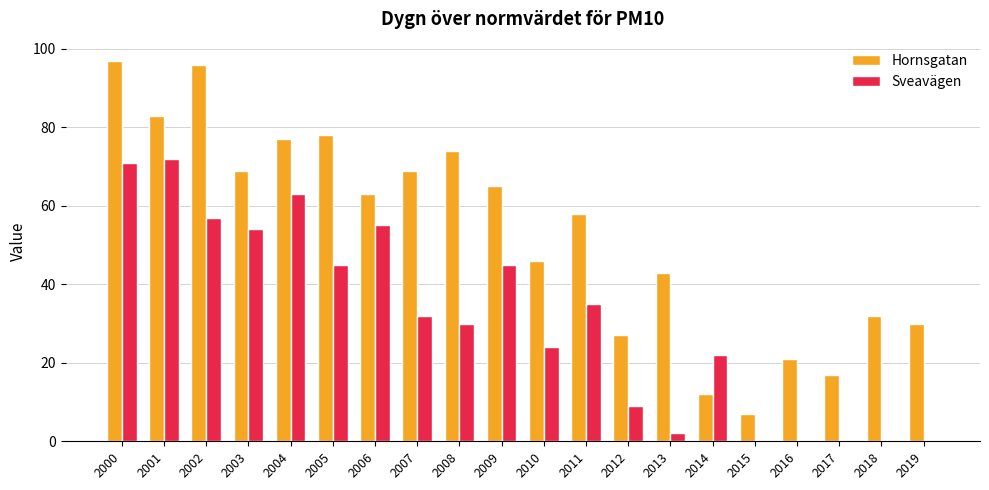

How many groups of bars are there?

20